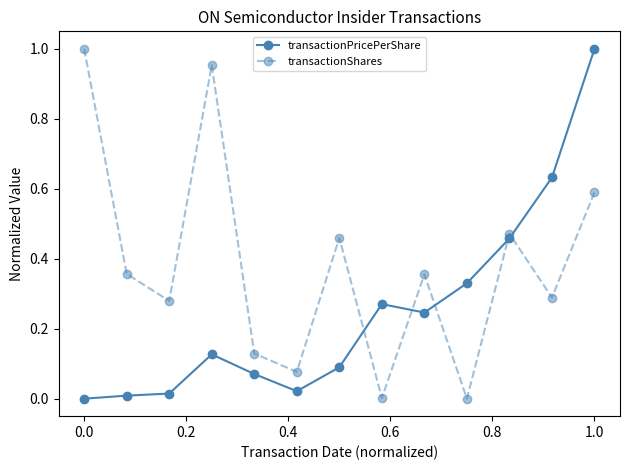

Which series has the largest total across all categories?

transactionShares